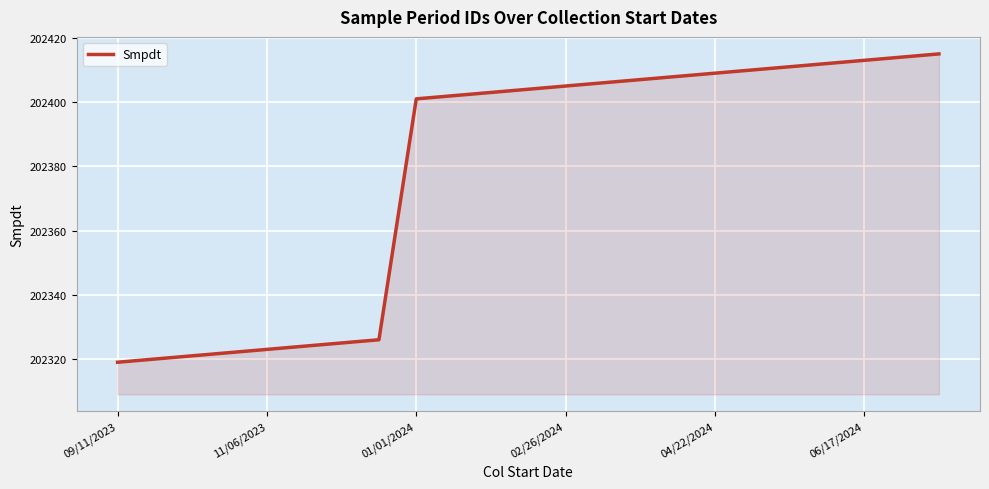

What is the greatest value displayed?

202415